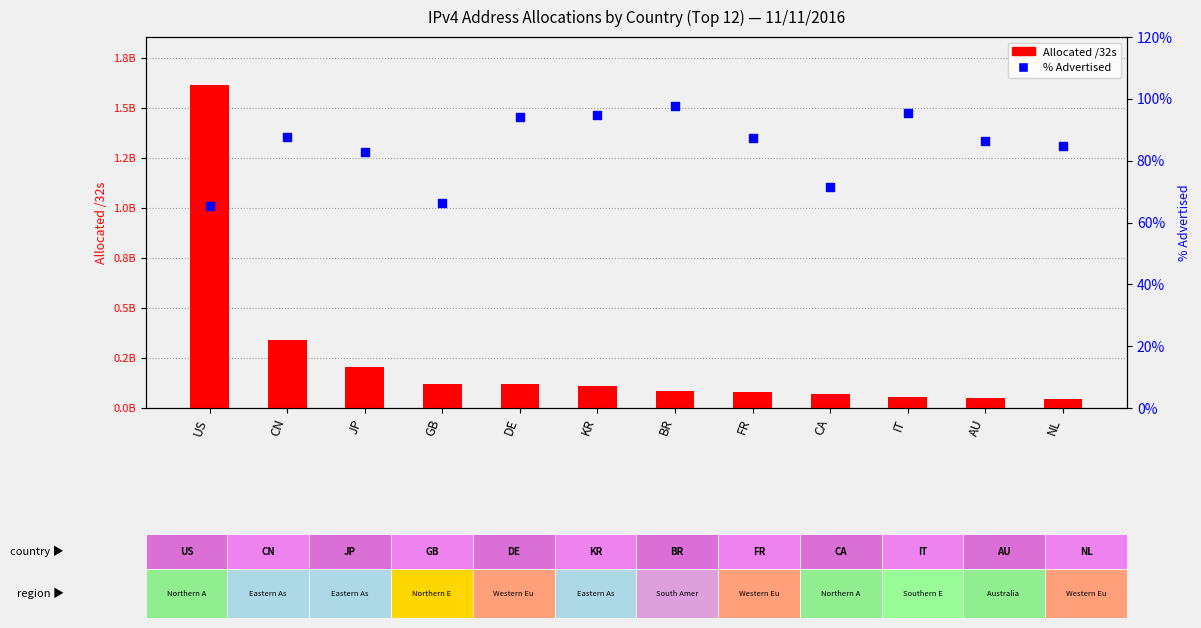

What are all the series names shown in the legend?

Allocated /32s, % Advertised